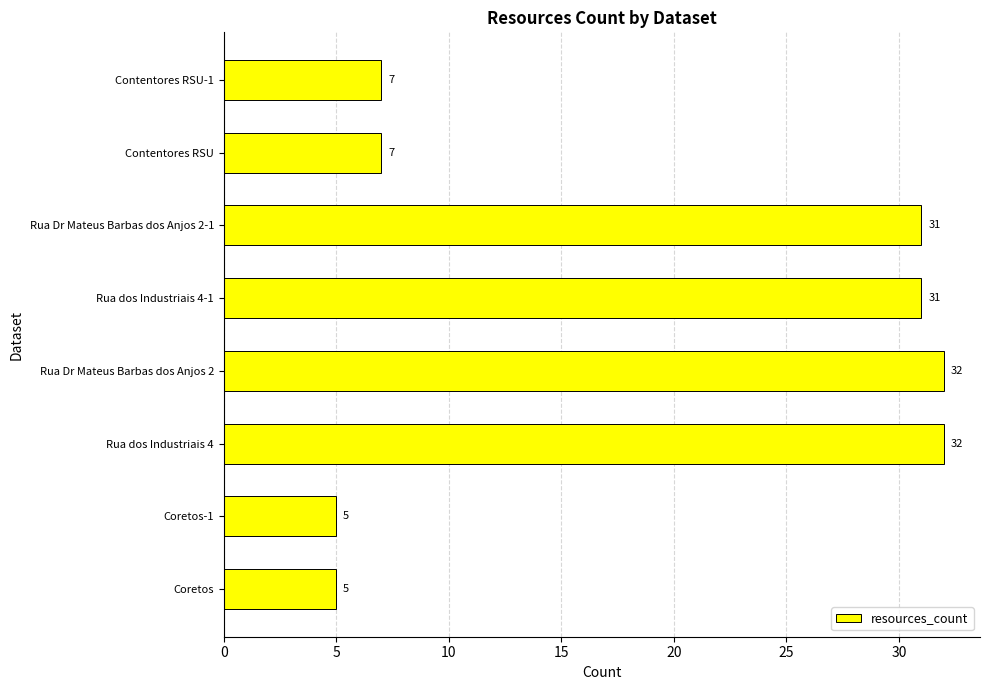

Does the chart contain any negative values?

No